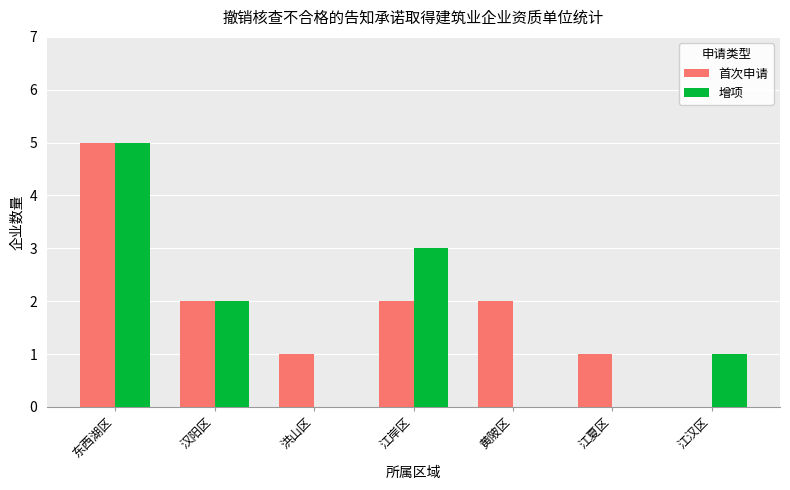

Count the number of categories in the chart.

7